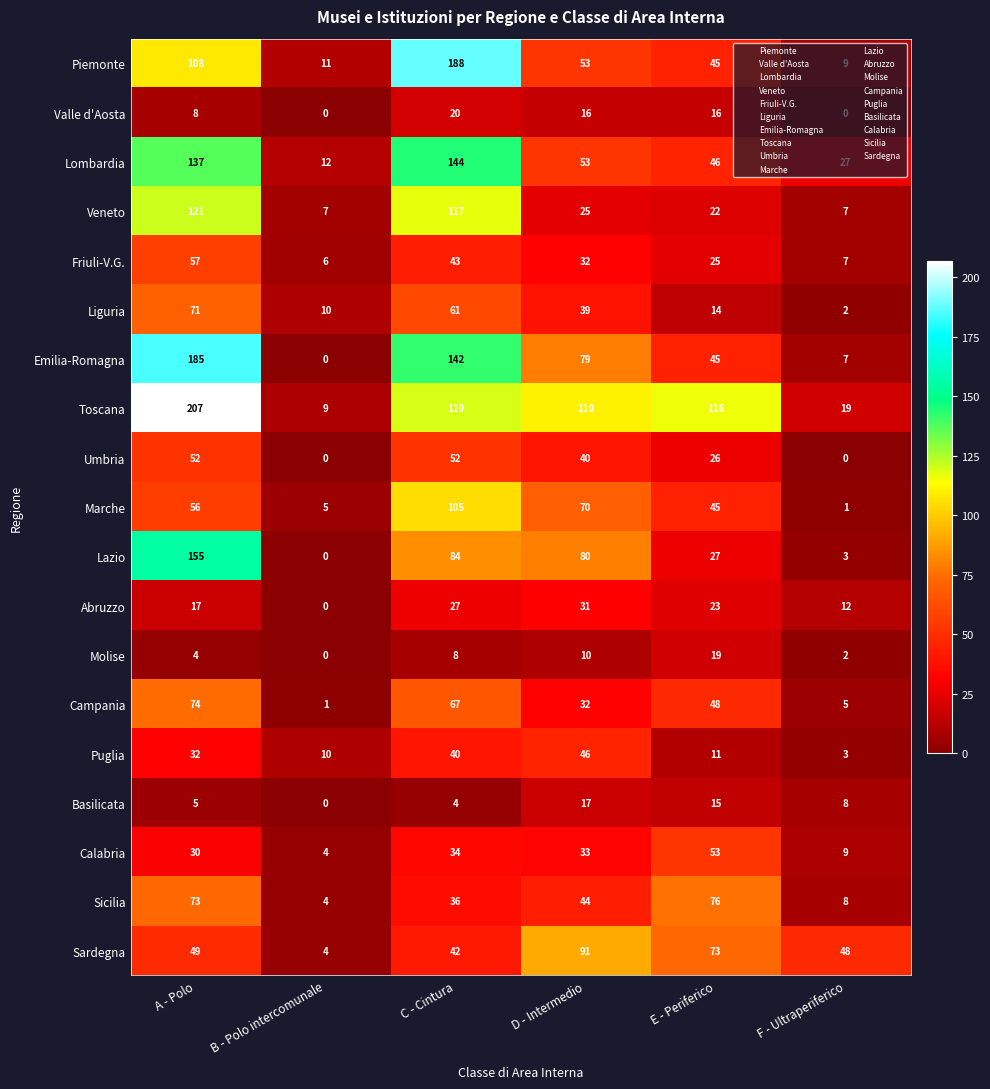

At which label is Molise closest to 9?

C - Cintura